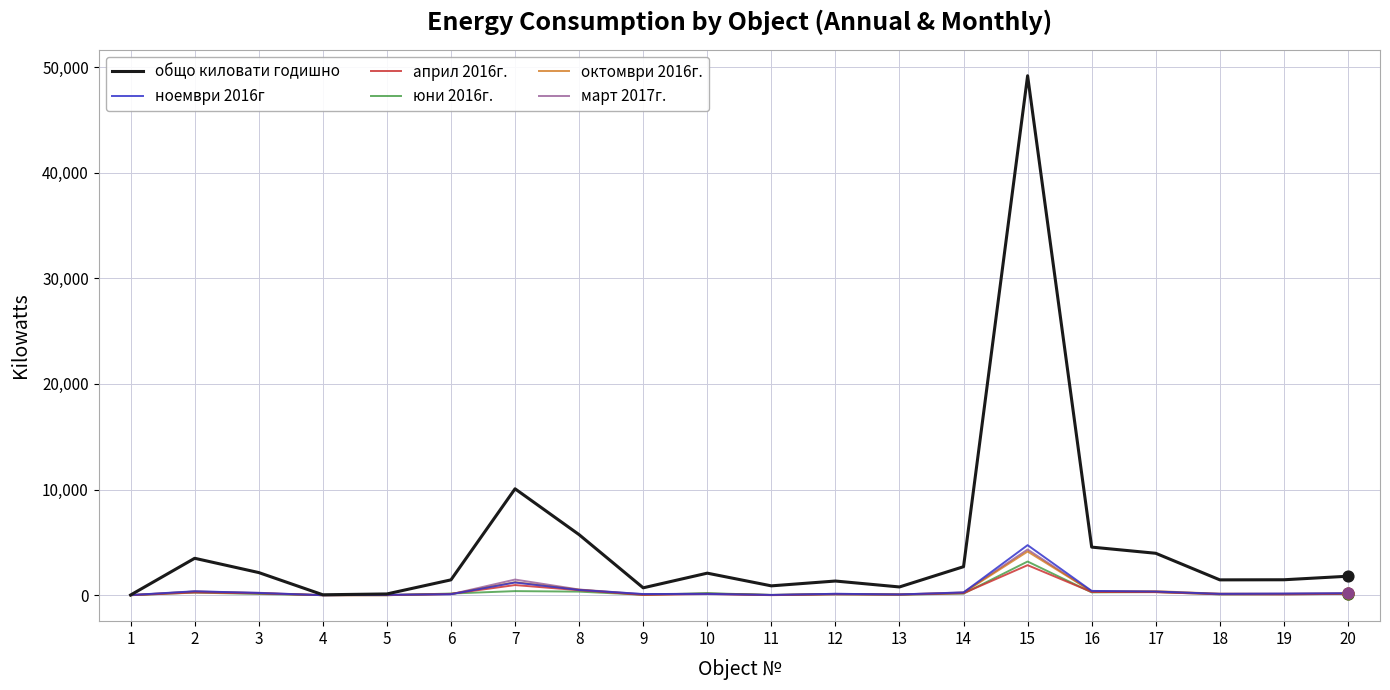

Is the value of общо киловати годишно at 17 greater than the value of октомври 2016г. at 14?

Yes